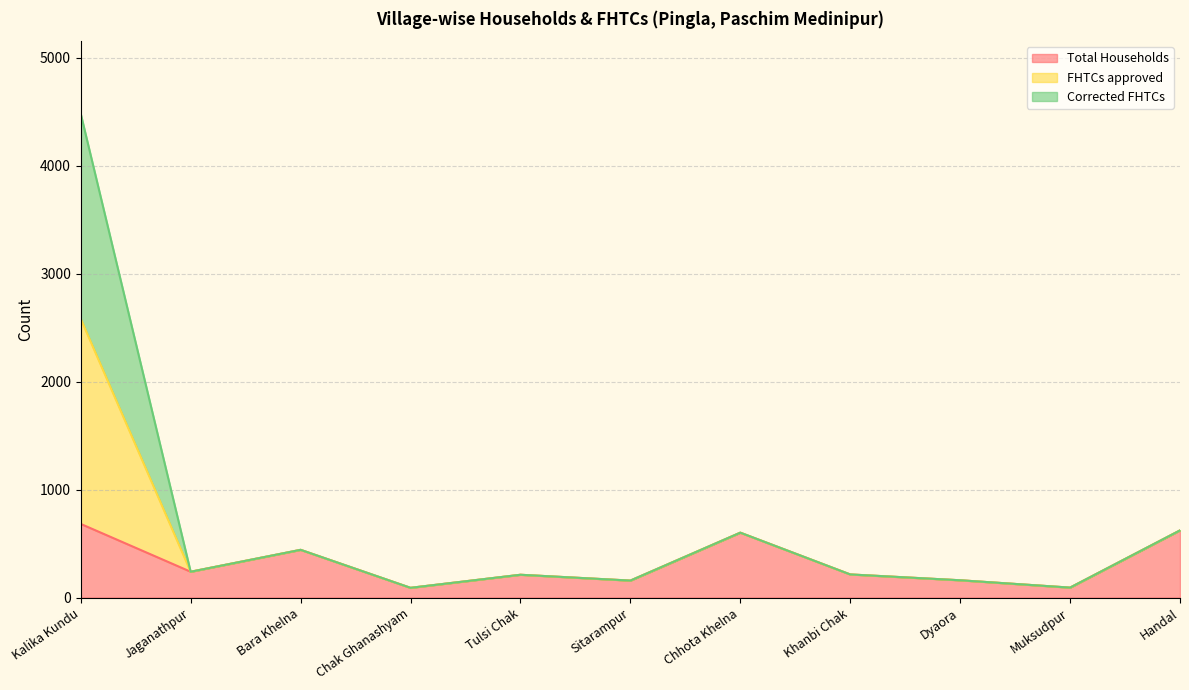

True or false: FHTCs approved and Total Households intersect in this chart.

False